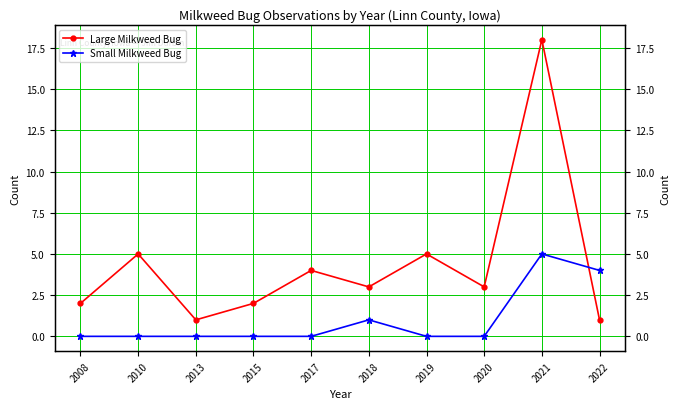

Between which two adjacent categories do Large Milkweed Bug and Small Milkweed Bug first intersect?

2021 and 2022